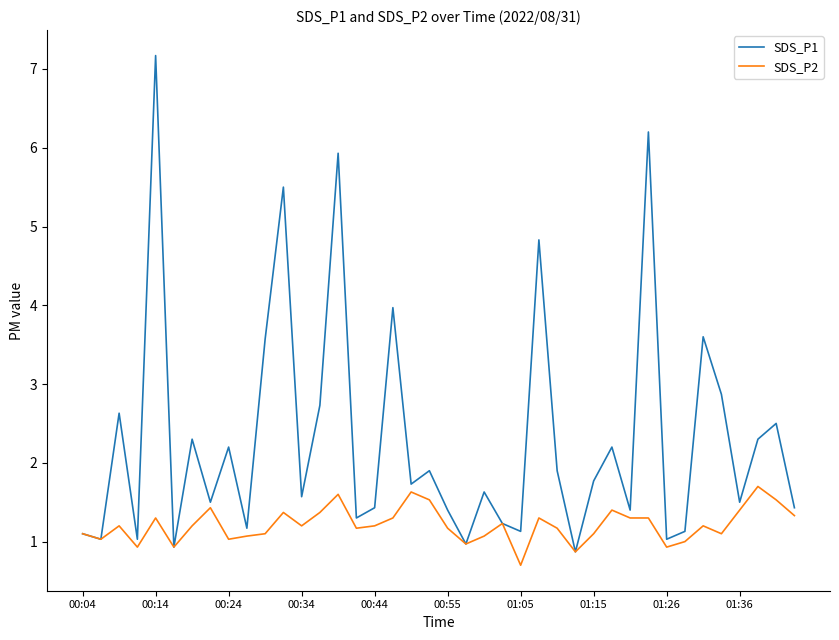

What is the lowest value of the SDS_P2 series?

0.7